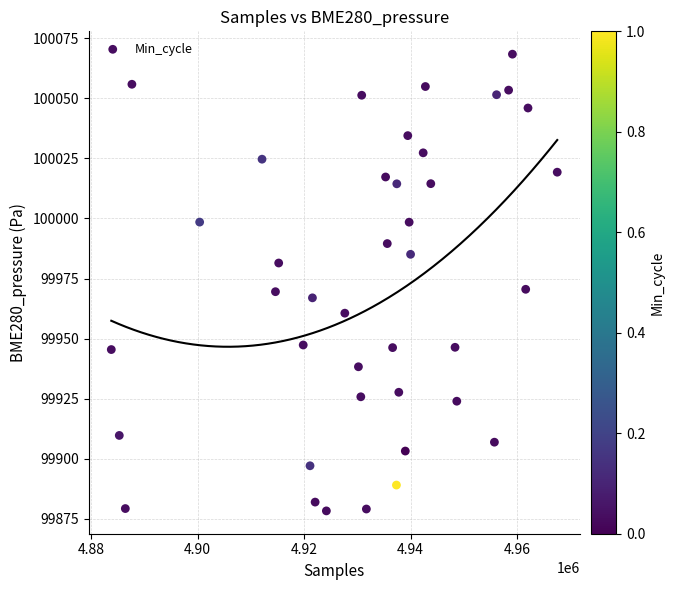

What is the range of X values (max minus min)?

83749.0